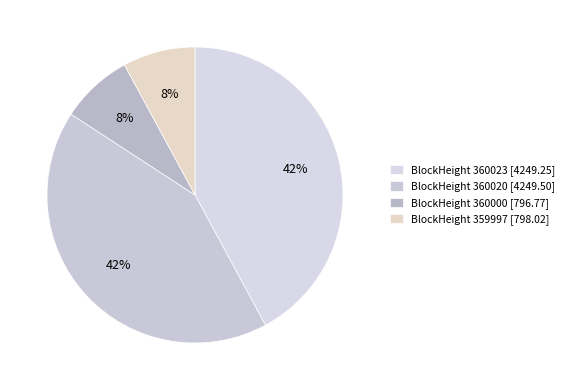

How many segments does this pie chart have?

4